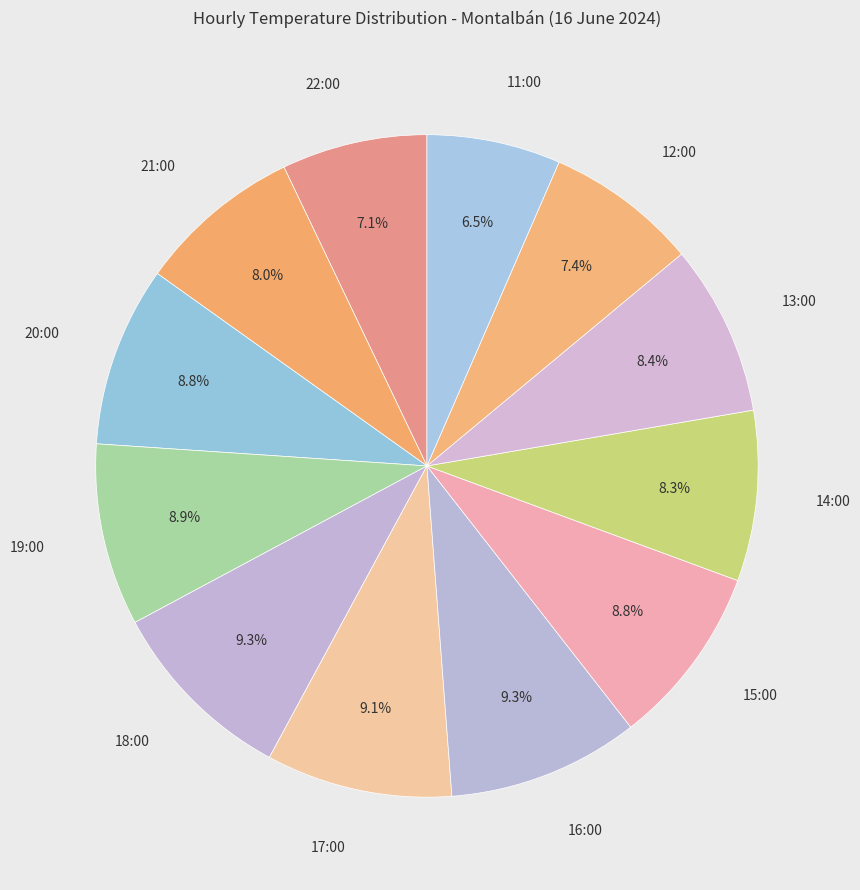

Count the number of slices in the pie.

12